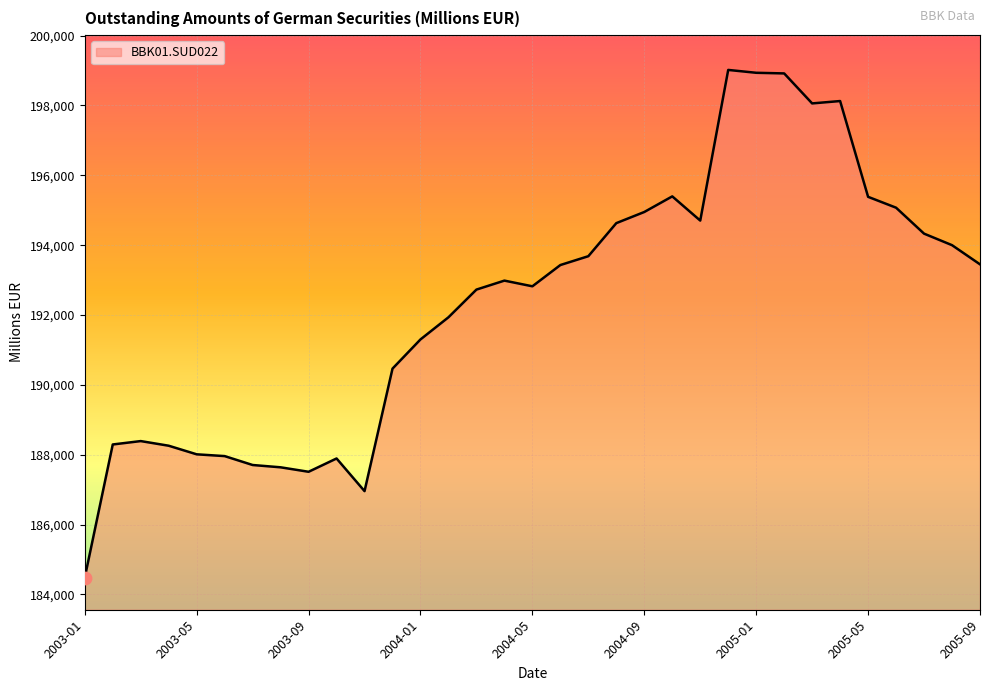

What is the difference between the maximum and minimum values?

14535